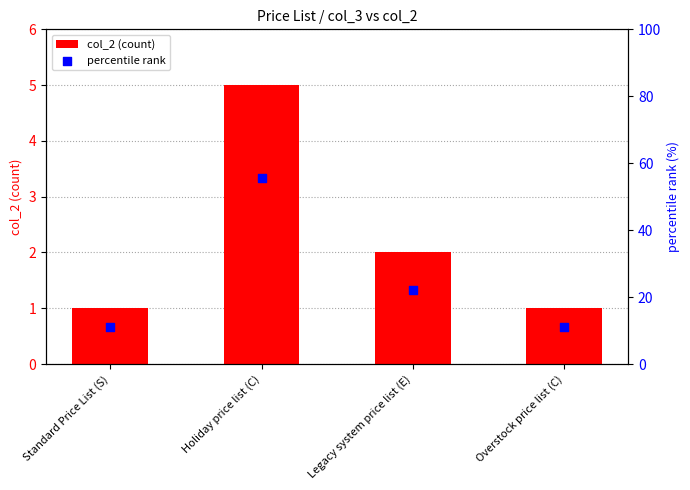

Which series reaches the minimum Y coordinate?

col_2 (count)